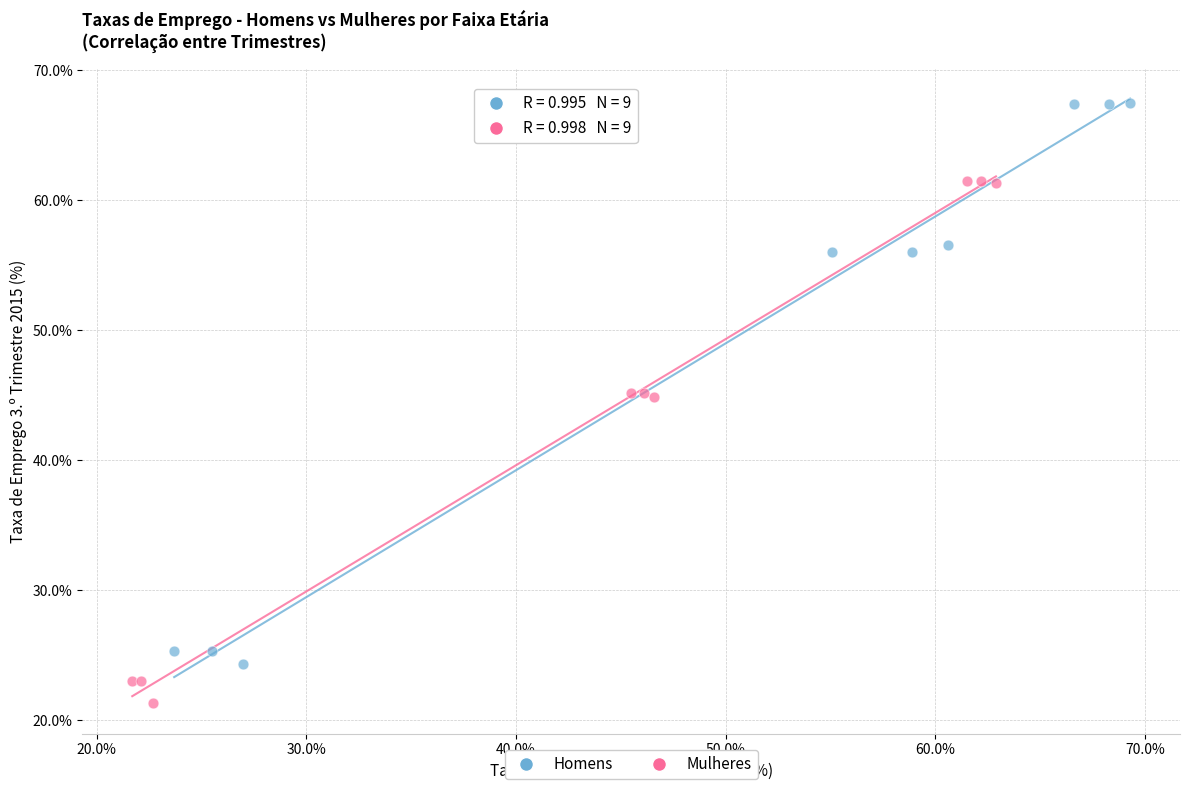

What are all the series names shown in the legend?

Homens, Mulheres